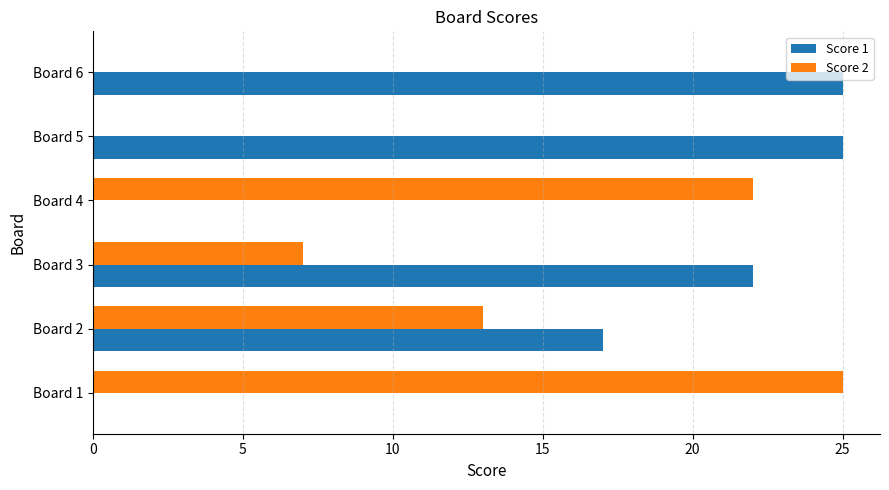

What is the sum of all Score 2 values?

67